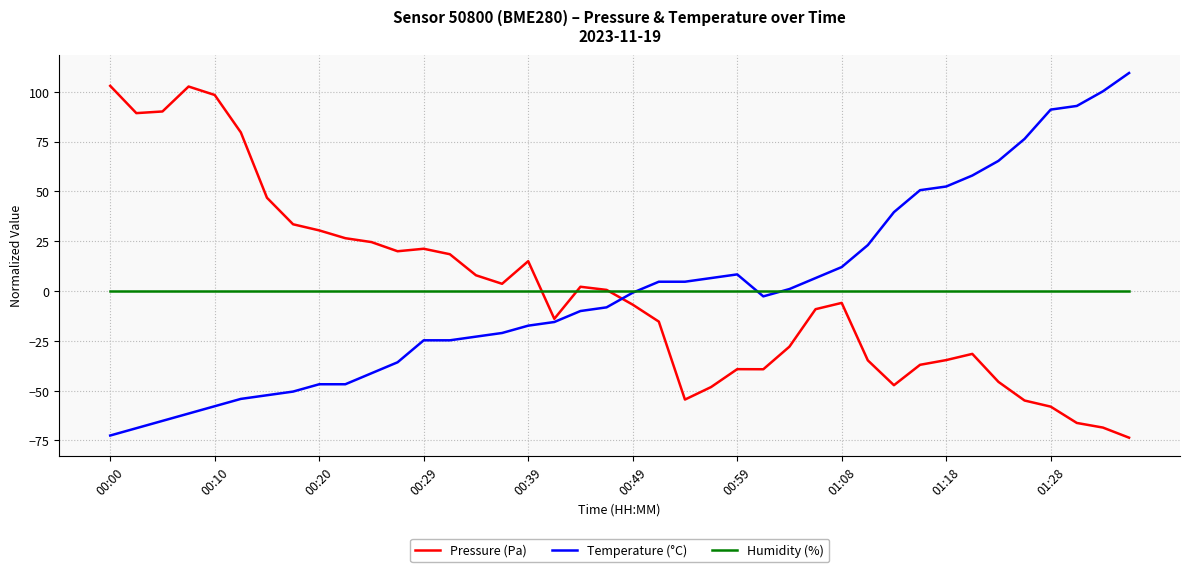

What is the maximum value for Pressure (Pa)?

102.9